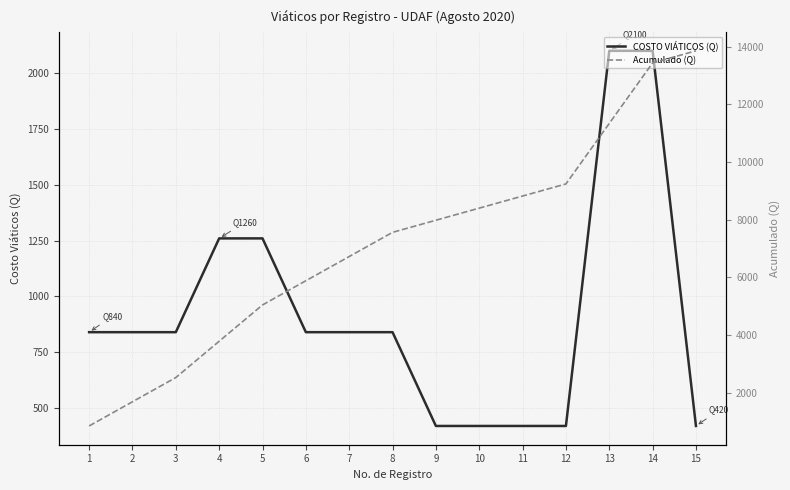

Which label corresponds to the largest value in the chart?

15